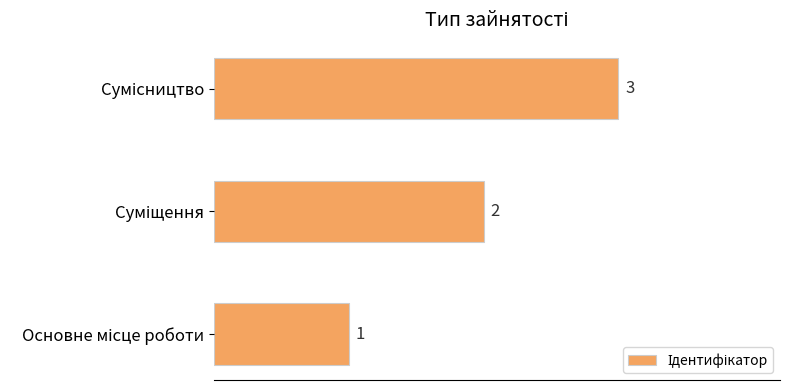

What is the smallest value displayed?

1